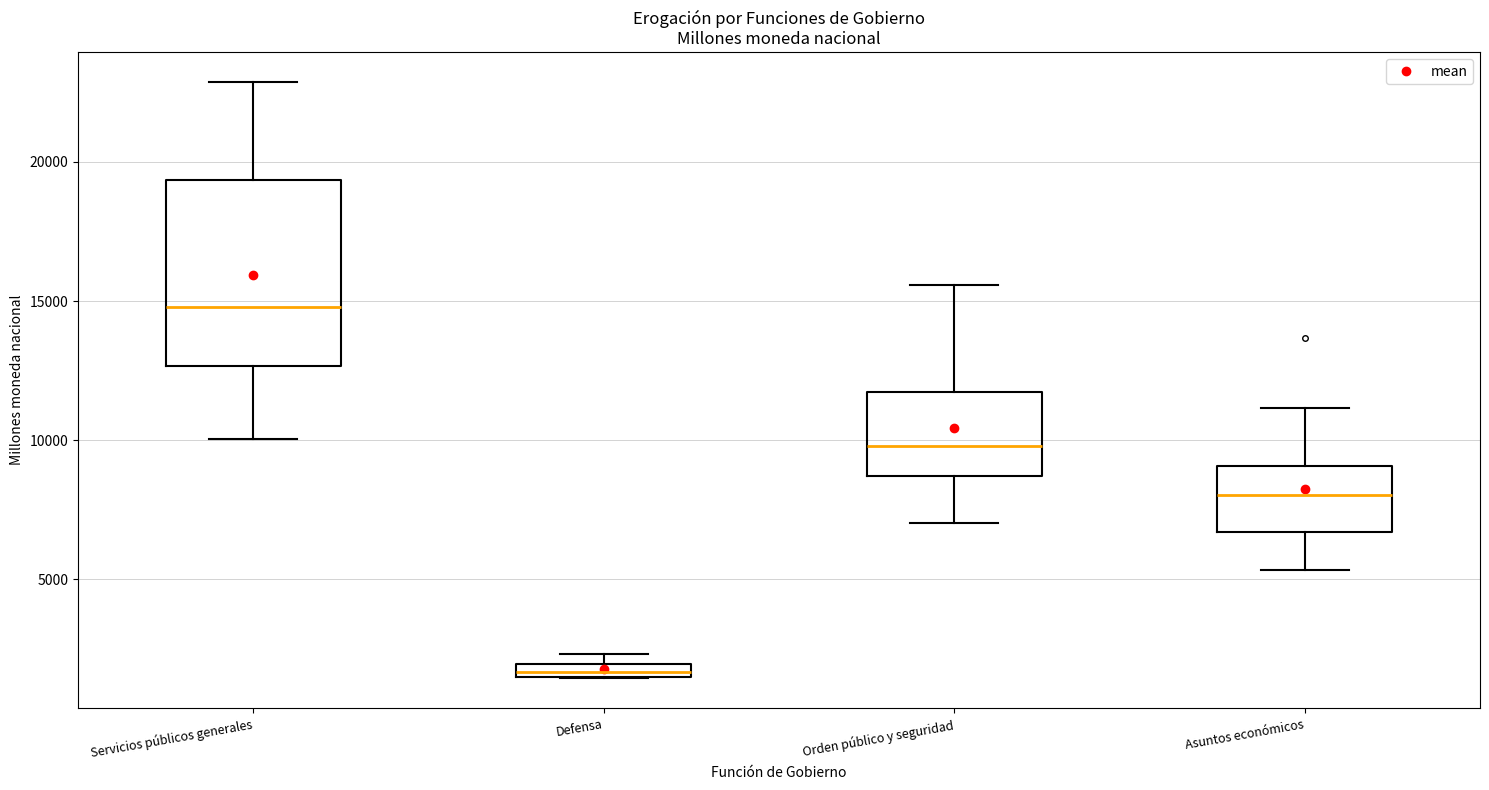

Comparing the boxes themselves (not the whiskers), which one is the tallest?

Servicios públicos generales